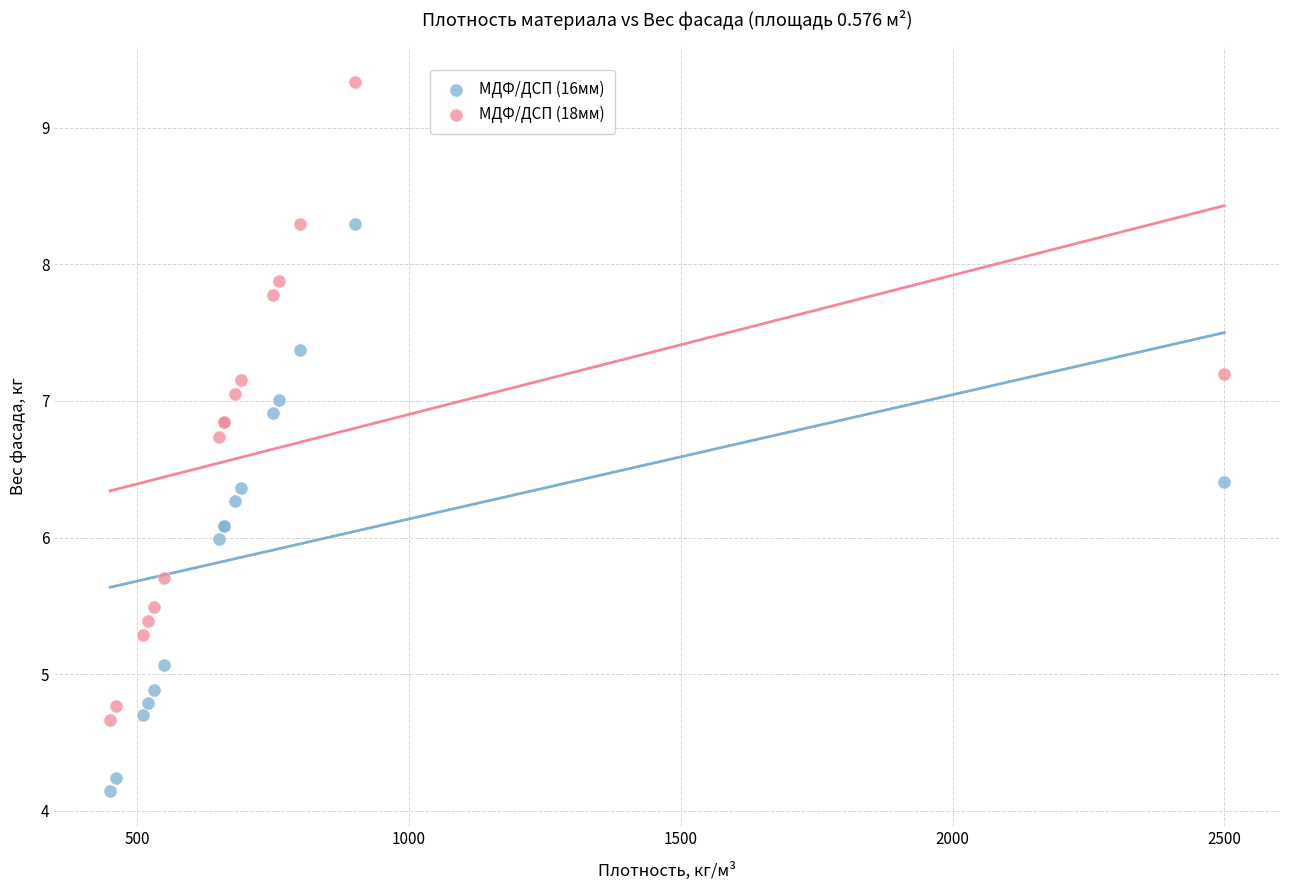

What is the X range (max minus min) for the scatter plot?

2050.0